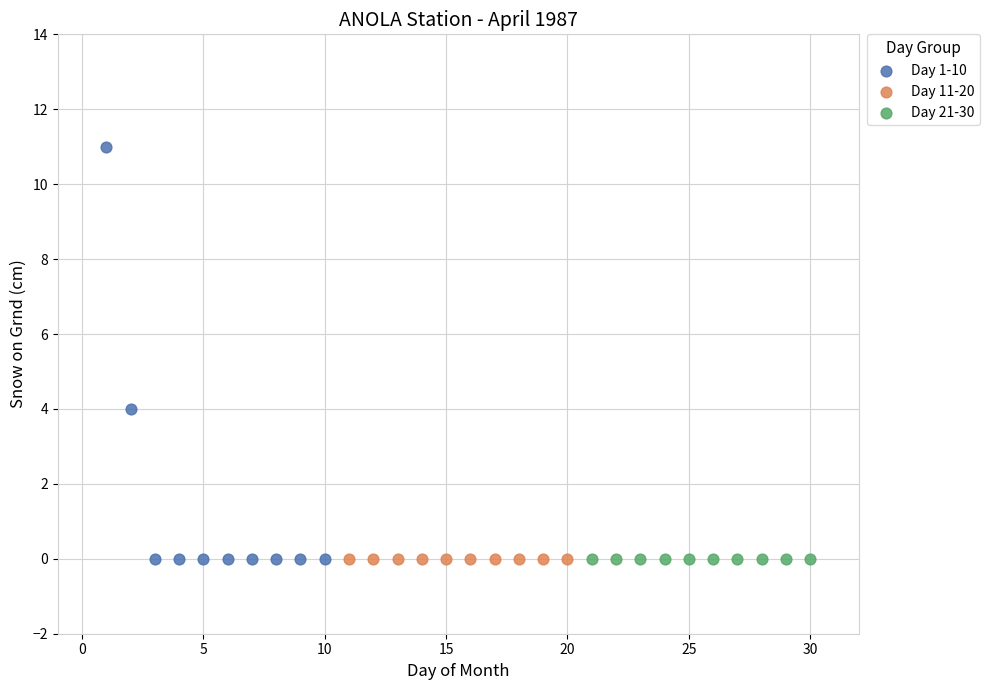

Which series reaches the maximum Y coordinate?

Day 1-10